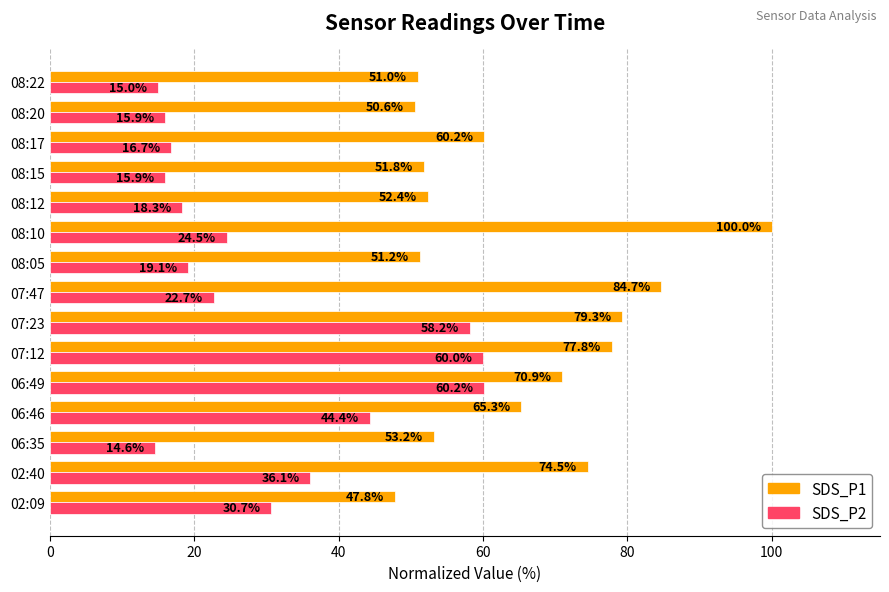

What is the difference between the second highest and minimum values in the SDS_P1 series?

36.9